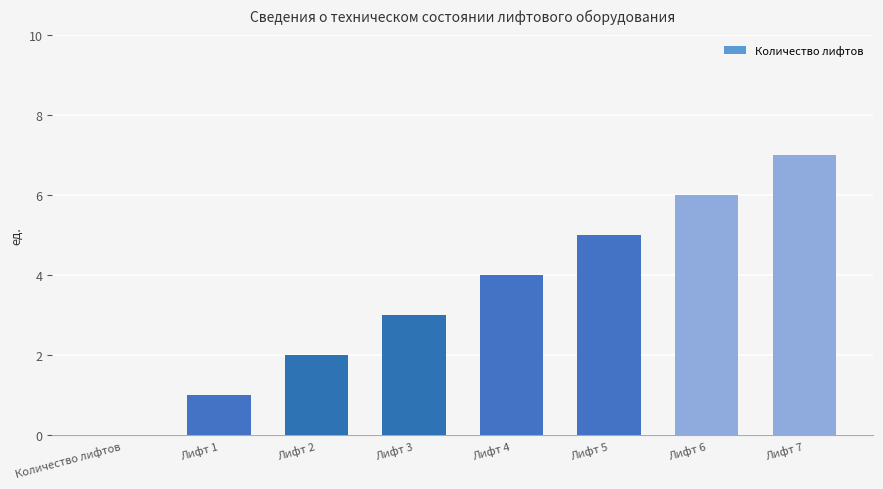

What is the greatest value displayed?

7